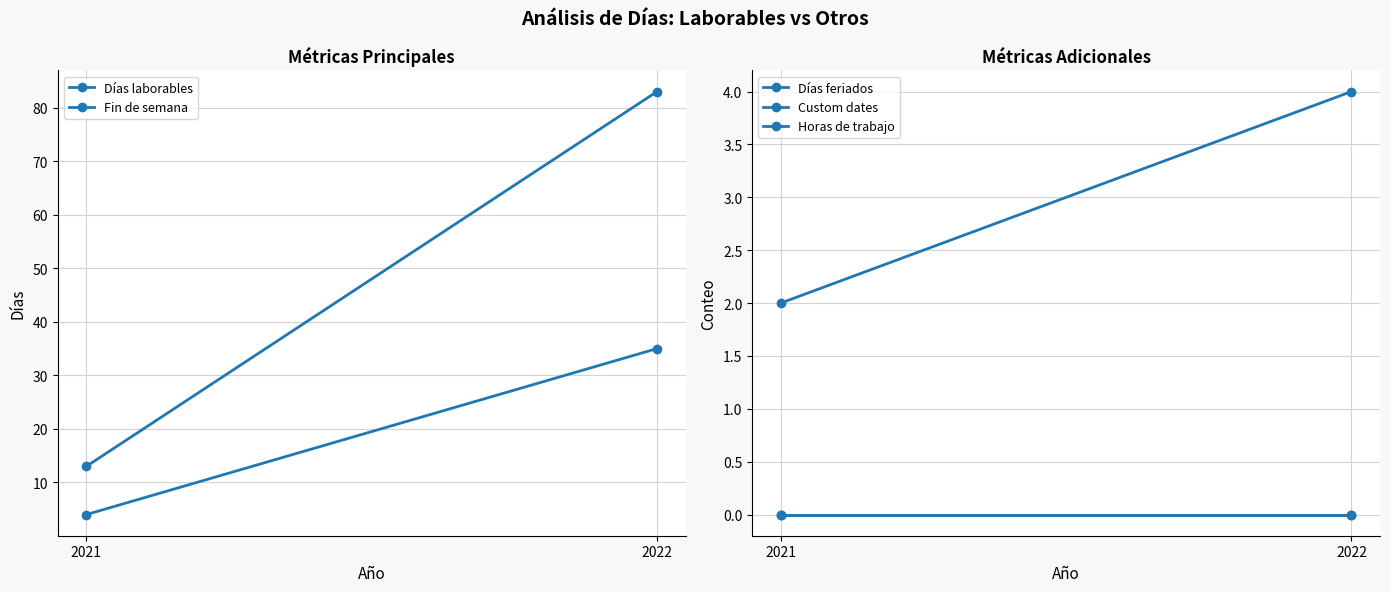

Which series has the largest total across all categories?

Días laborables